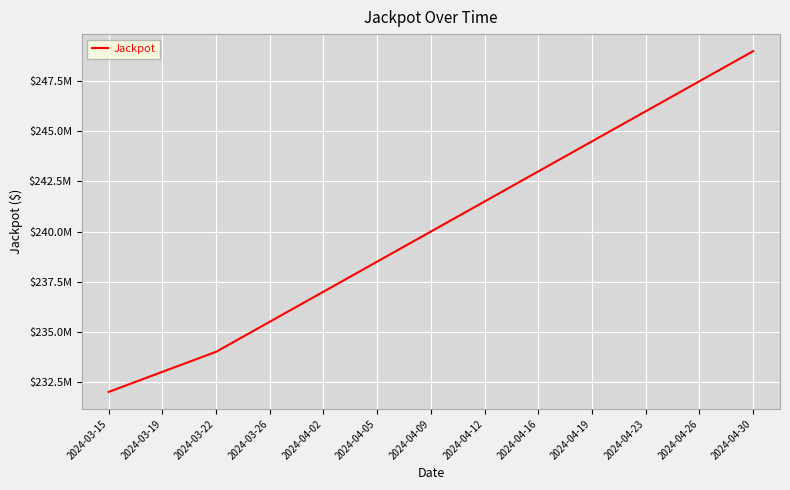

Does the chart display data point markers on the line(s)?

No